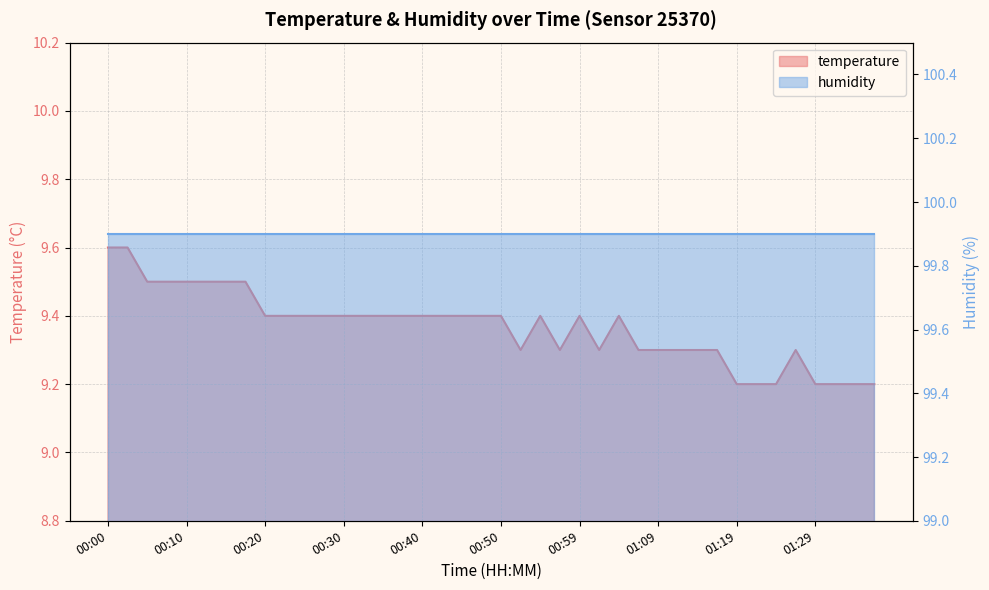

Reading left to right, what are all the values shown in this chart?

9.6	9.6	9.5	9.5	9.5	9.5	9.5	9.5	9.4	9.4	9.4	9.4	9.4	9.4	9.4	9.4	9.4	9.4	9.4	9.4	9.4	9.3	9.4	9.3	9.4	9.3	9.4	9.3	9.3	9.3	9.3	9.3	9.2	9.2	9.2	9.3	9.2	9.2	9.2	9.2